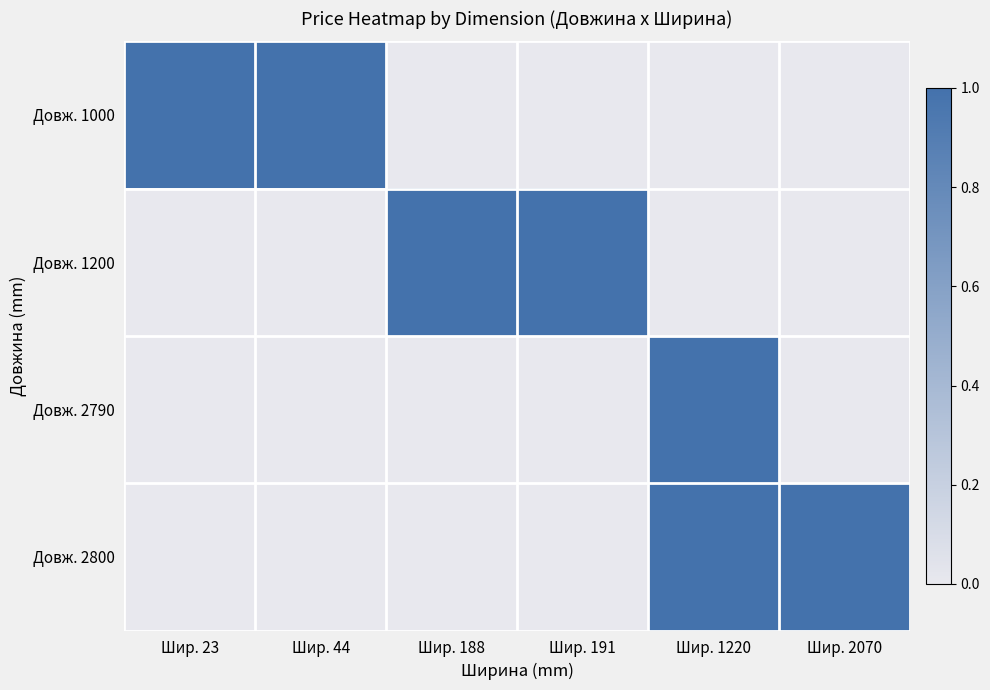

Rank the series by their maximum value, from highest to lowest.

Довж. 1000, Довж. 1200, Довж. 2790, Довж. 2800